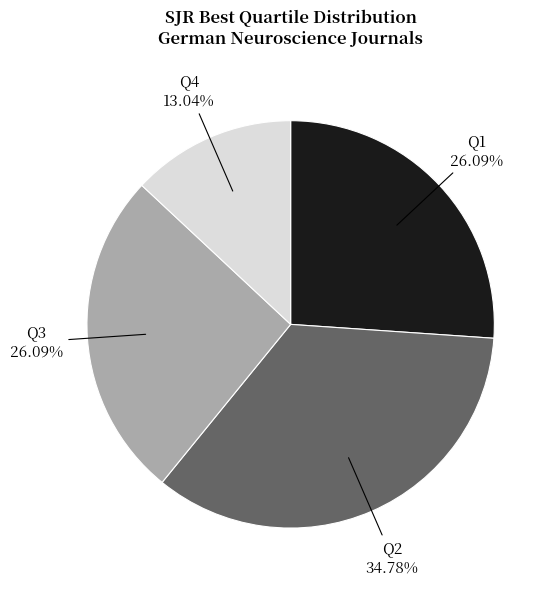

Is there any slice that represents more than half of the pie?

No